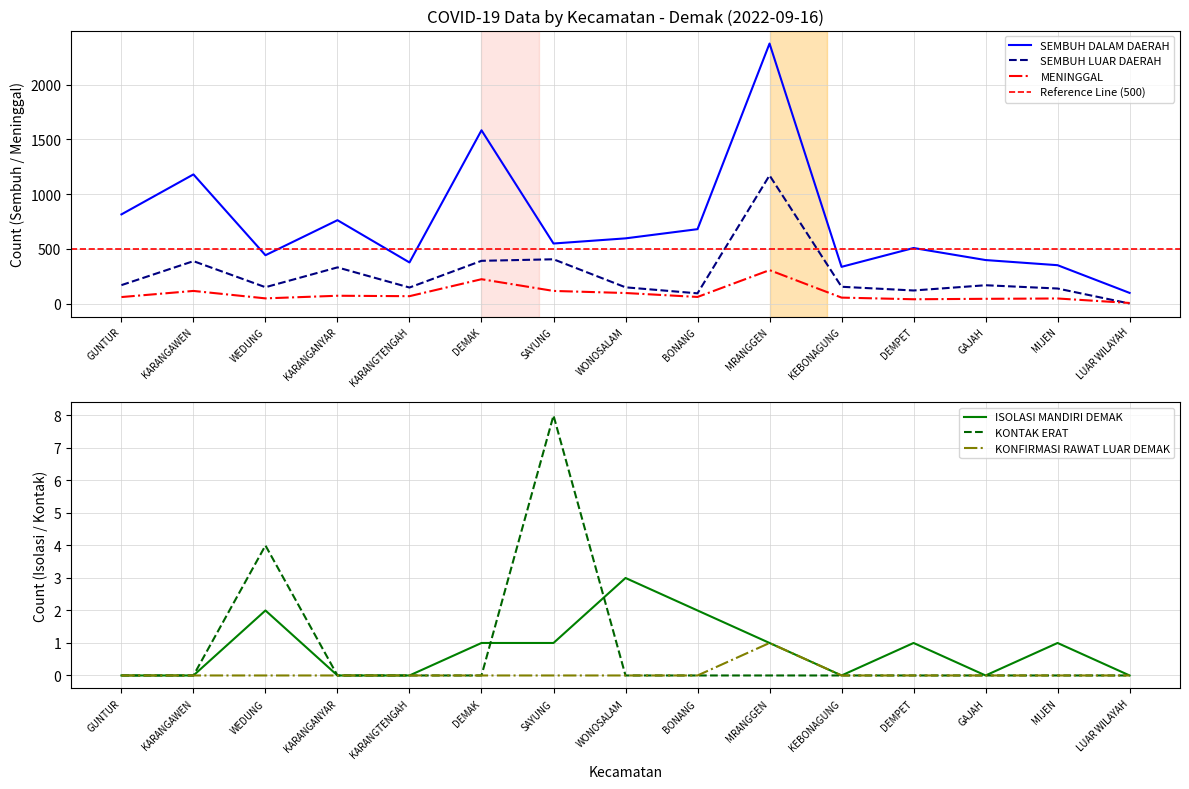

The MENINGGAL series shows 2 at LUAR WILAYAH. True or false?

False